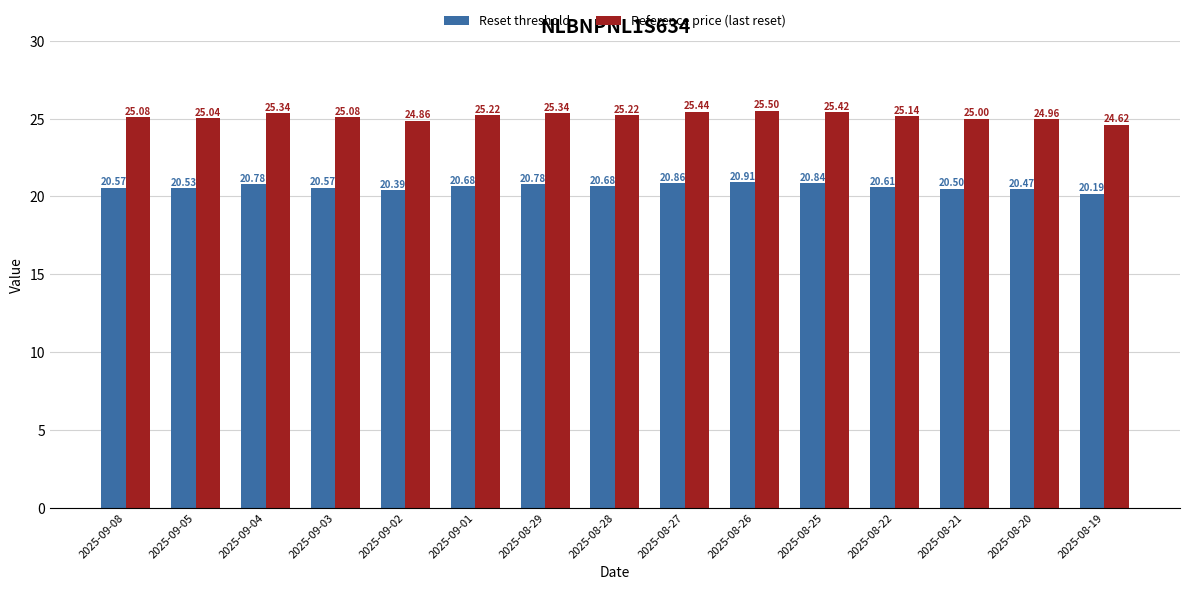

What is the difference between the maximum and minimum values in the Reset threshold series?

0.7